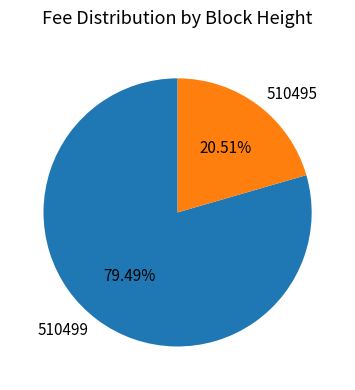

Does 510499 represent more than half of the total?

Yes